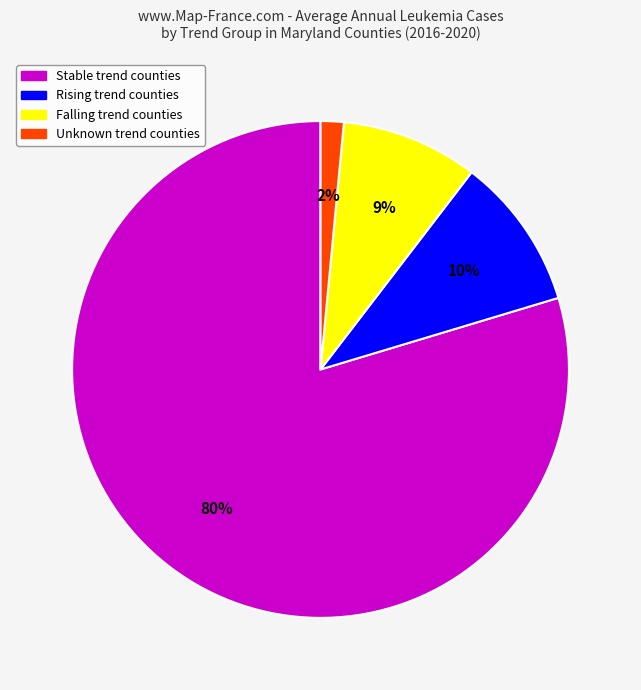

To the nearest percent, what is the average slice percentage?

25%